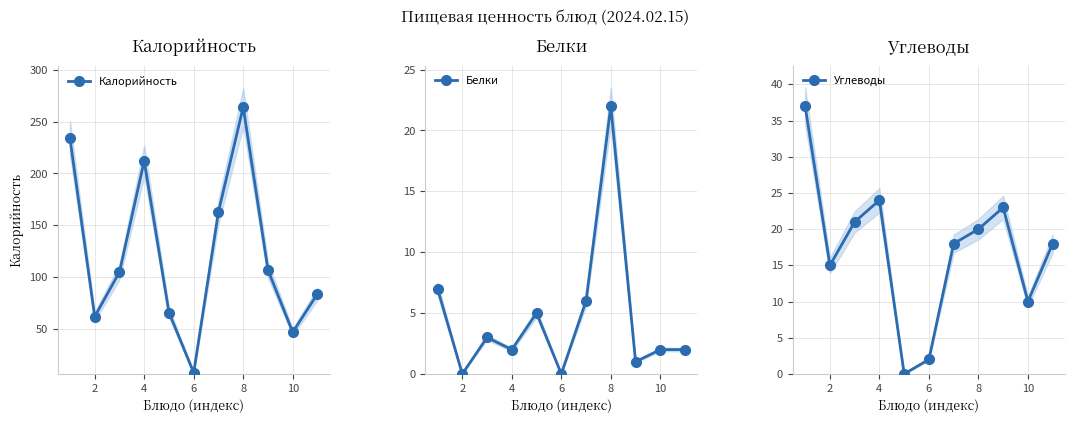

What are all the series names shown in the legend?

Калорийность, Белки, Углеводы